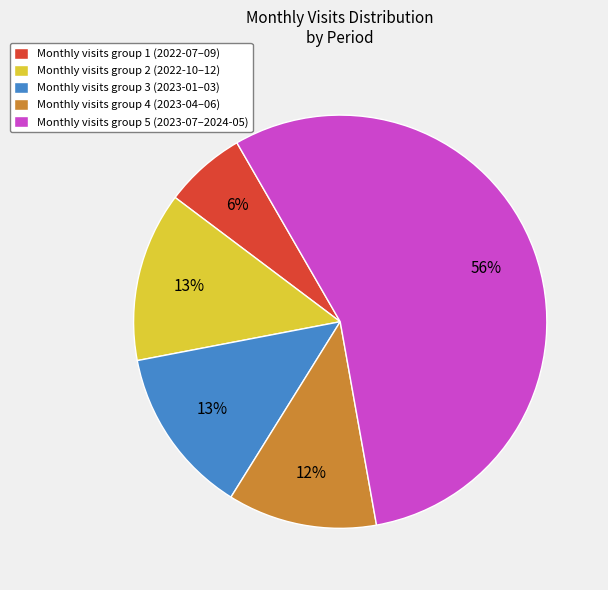

The Monthly visits group 4 (2023-04–06) slice represents 12% of the pie. True or false?

True